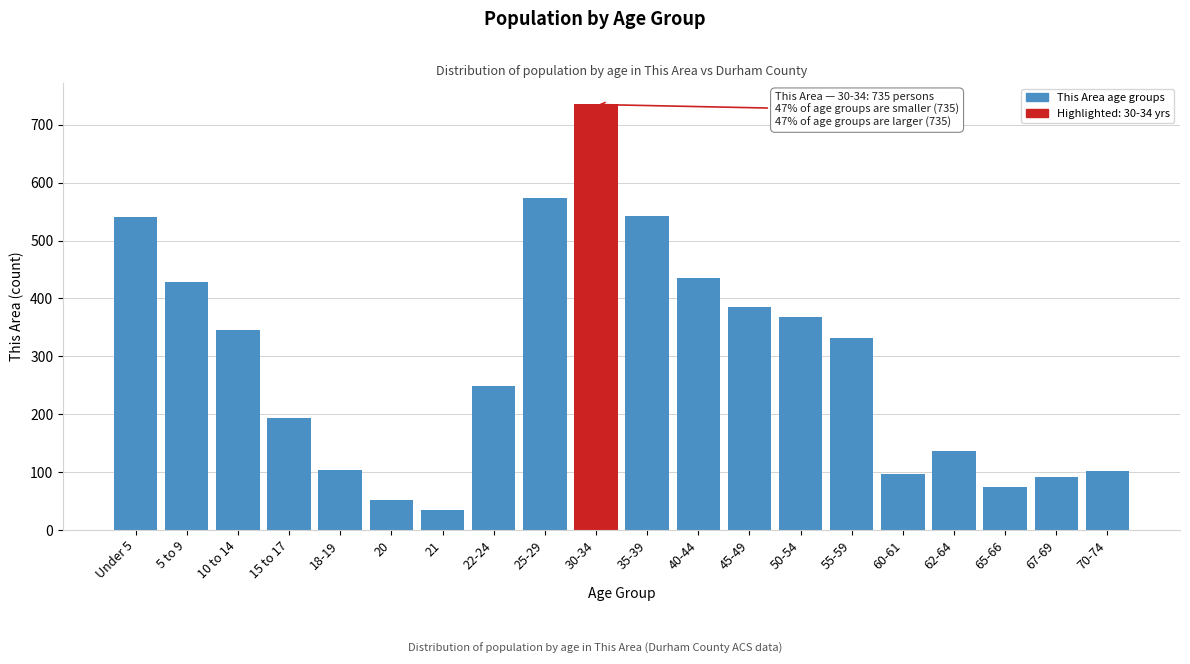

What is the difference between the maximum and minimum values?

700